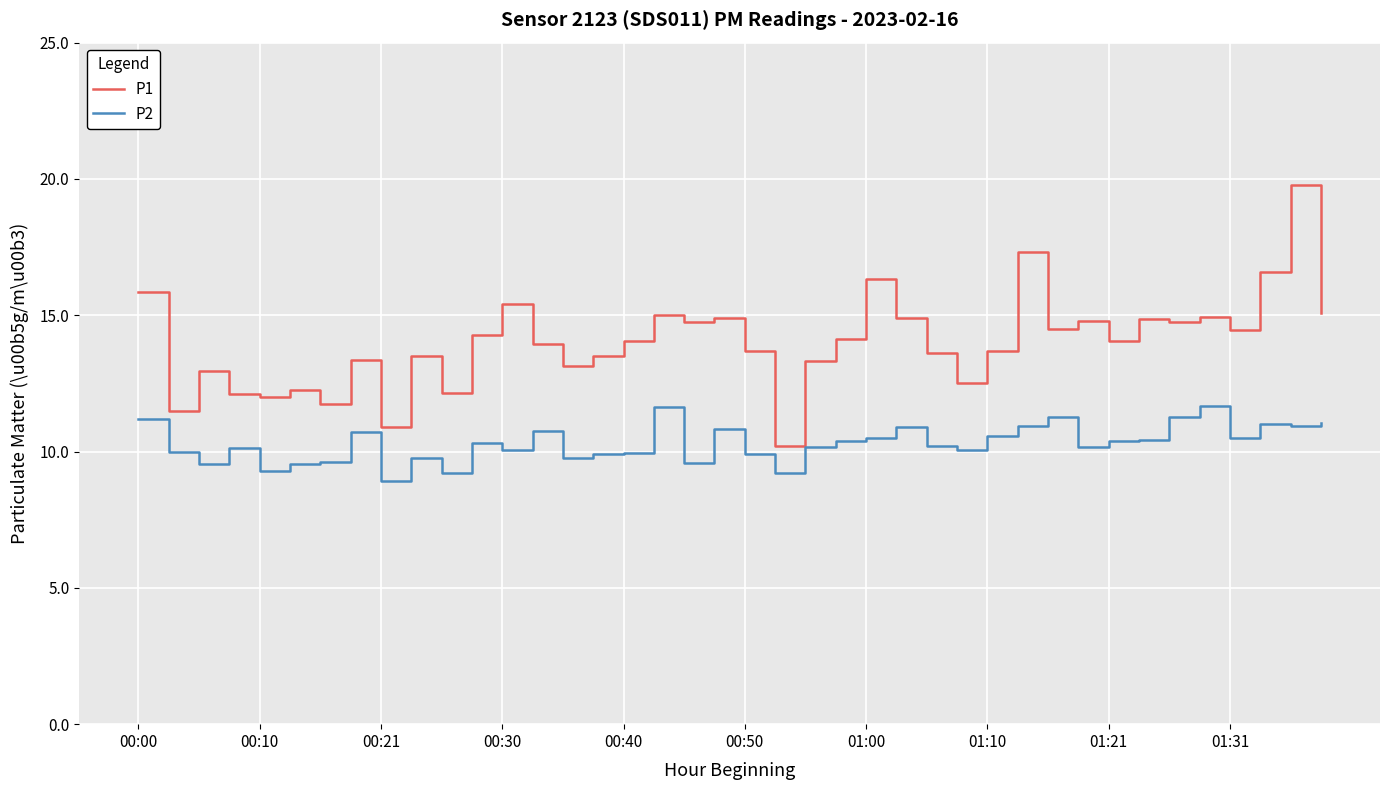

True or false: P2 and P1 intersect in this chart.

False